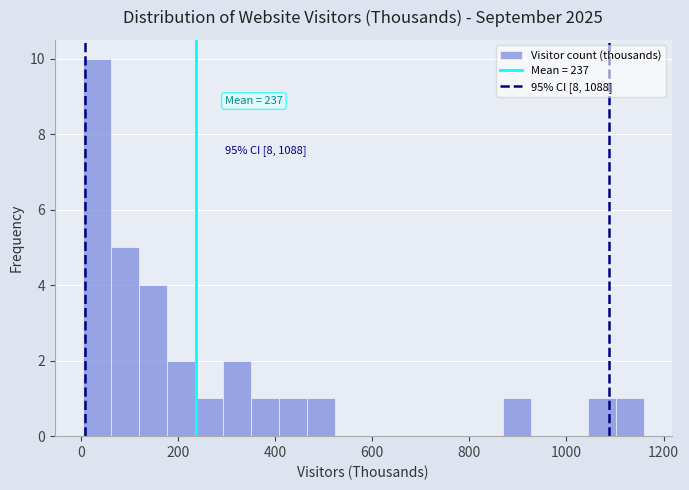

Read against the x-axis, roughly where is the centre of the tallest bar?

40